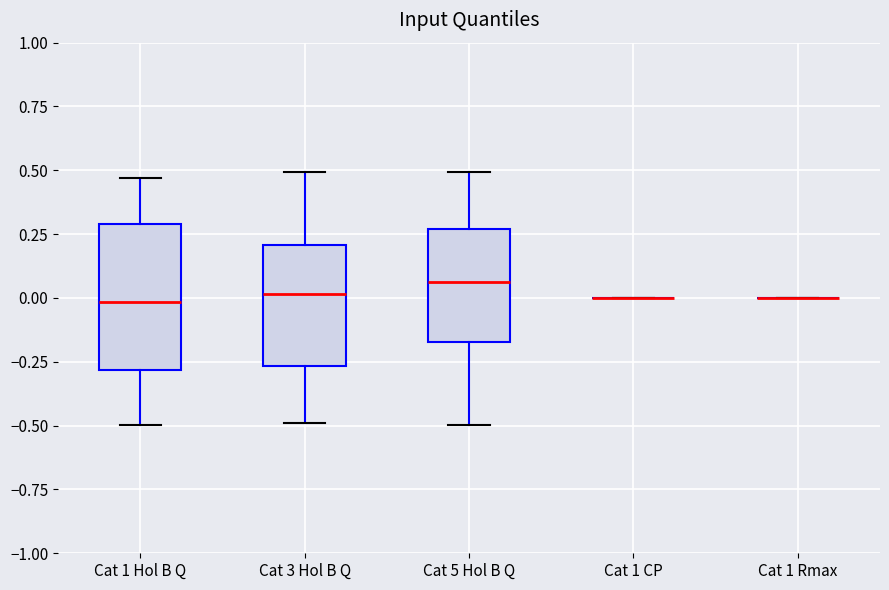

Reading left to right, transcribe this box plot: for each box, give where its median line is, the range the box spans, and where its two whiskers end, as read against the y-axis. The values are not printed on the chart, so give them approximately, as read against the axis.

Cat 1 Hol B Q: median 0.00, box -0.30 to 0.30, whiskers -0.50 to 0.45
Cat 3 Hol B Q: median 0.00, box -0.25 to 0.20, whiskers -0.50 to 0.50
Cat 5 Hol B Q: median 0.05, box -0.15 to 0.25, whiskers -0.50 to 0.50
Cat 1 CP: box collapsed to a line at 0.00, whiskers 0.00 to 0.00
Cat 1 Rmax: box collapsed to a line at 0.00, whiskers 0.00 to 0.00